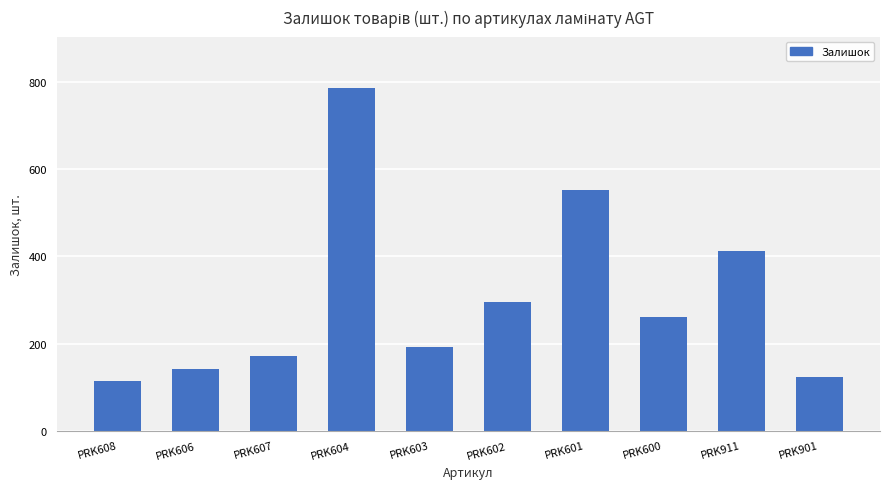

What is the value of the 10th bar from the left?

124